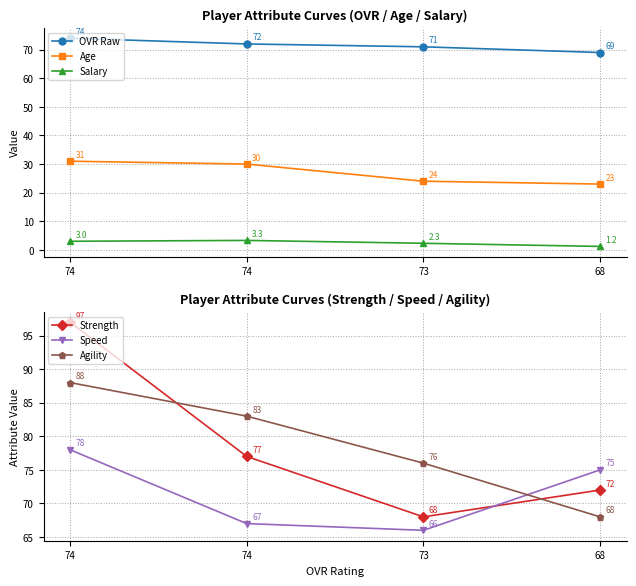

Count the number of categories in the chart.

4